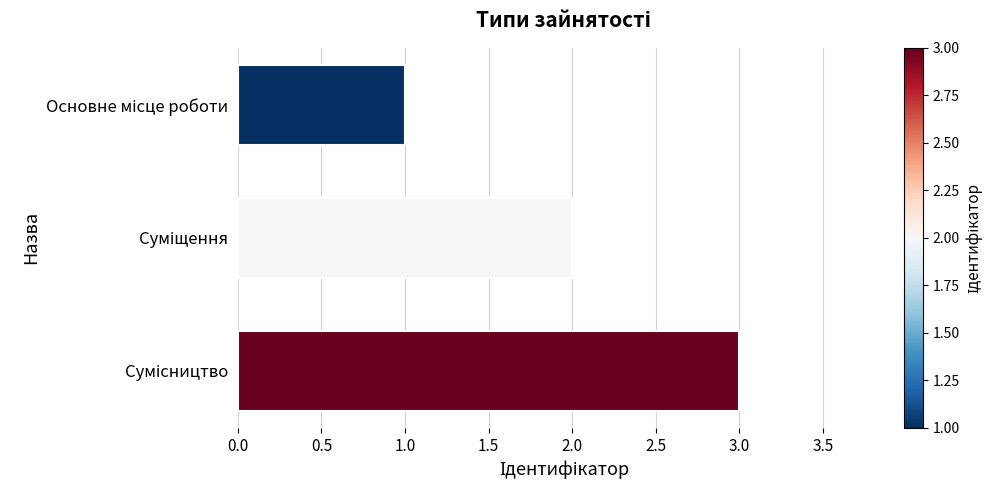

What is the maximum value shown in the chart?

3